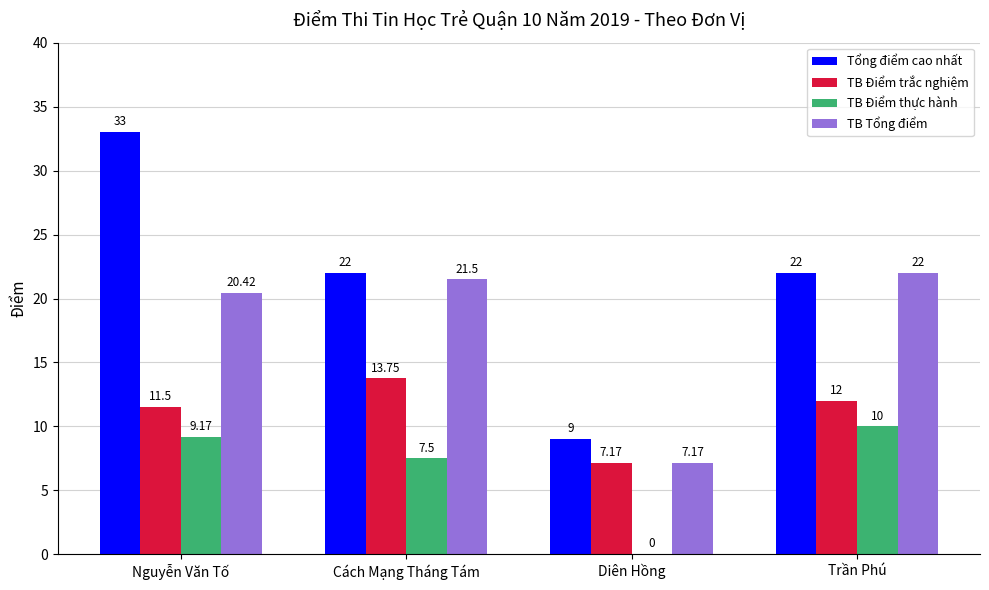

Which series has the largest total across all categories?

Tổng điểm cao nhất